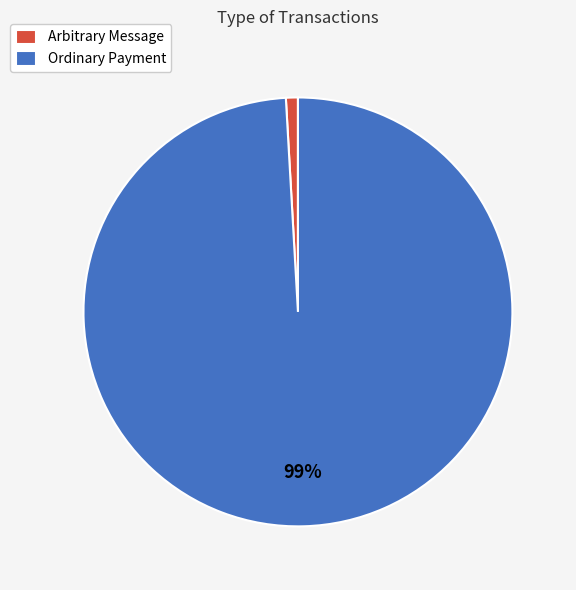

To the nearest percent, what is the difference between the largest and smallest slice percentages?

98%